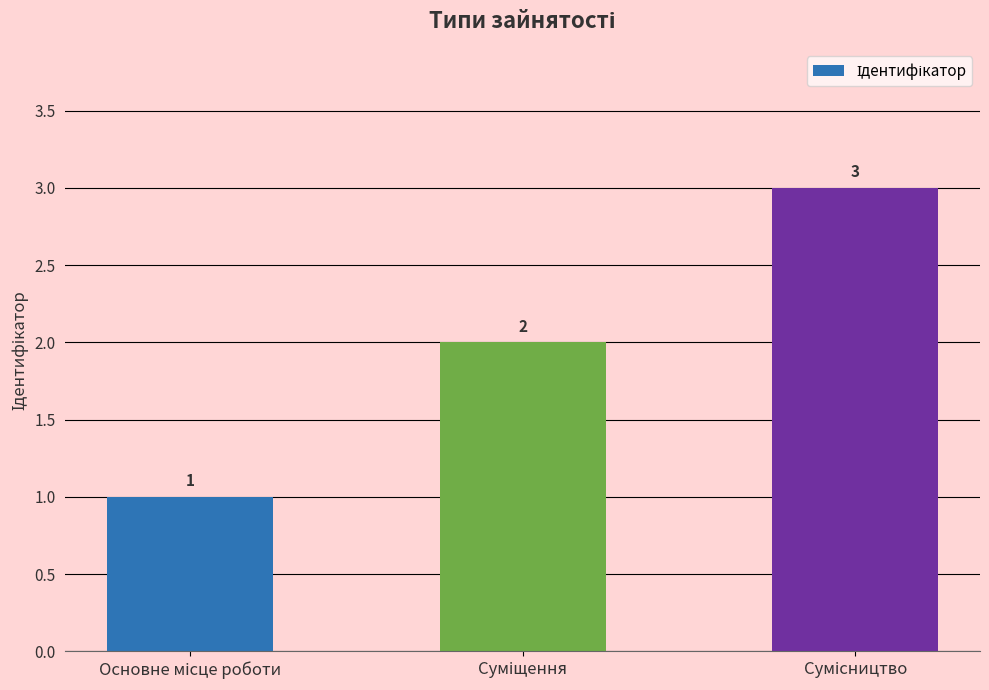

Reading left to right, transcribe all the data shown in this chart.

1	2	3